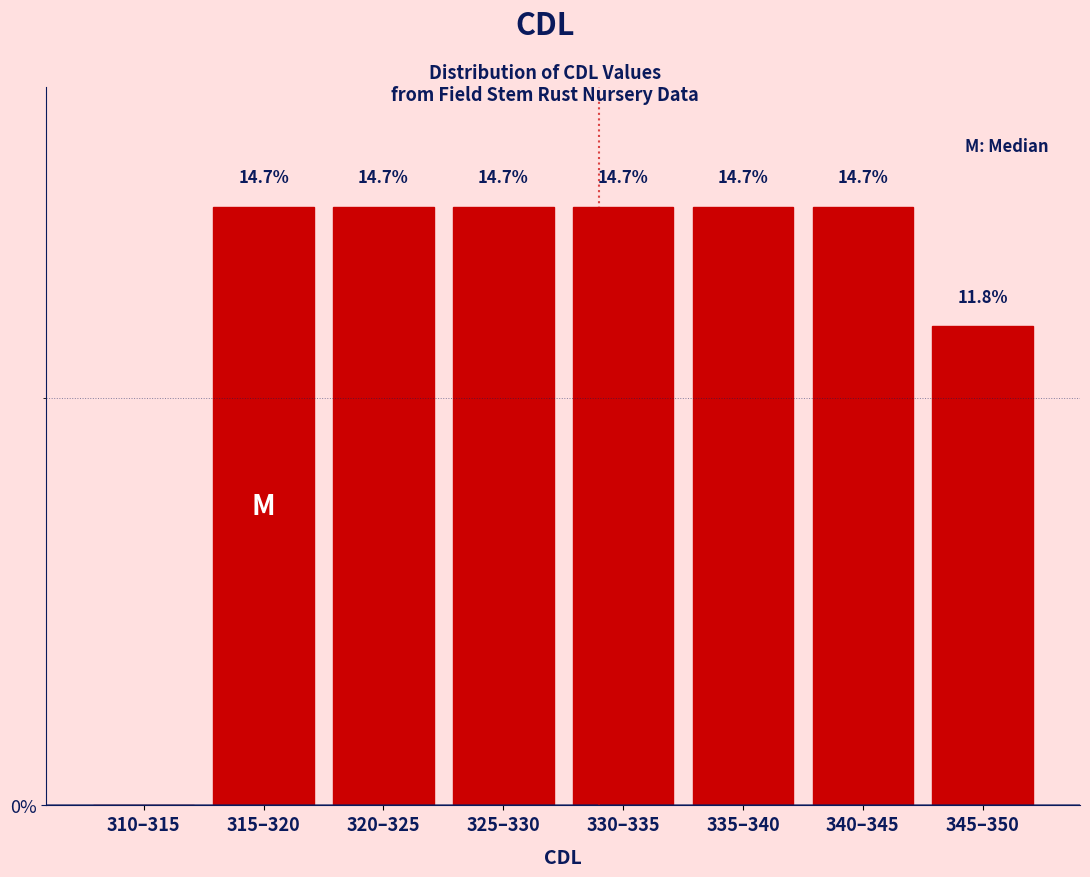

Where does the data first go above 14?

315–320